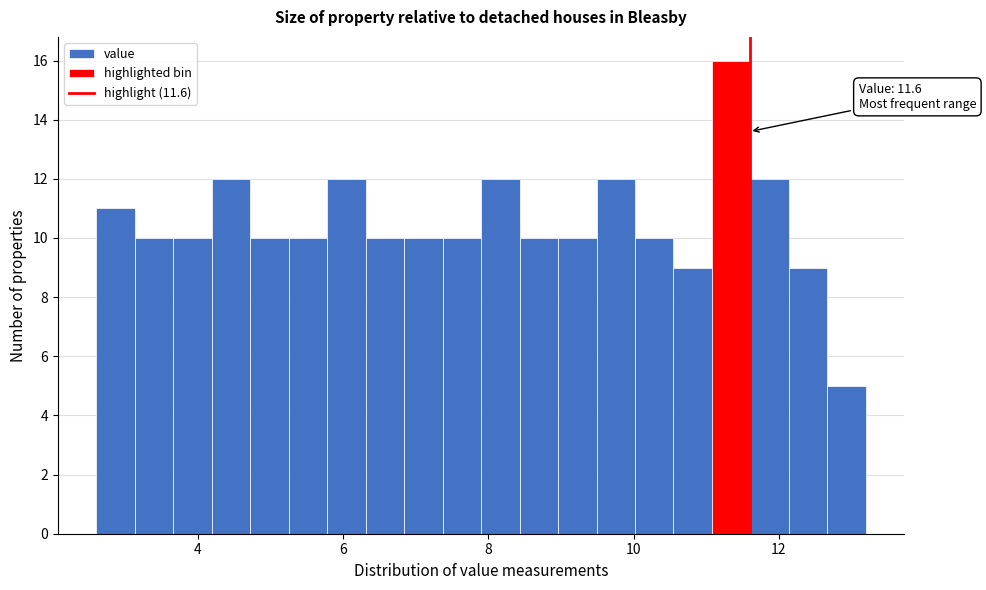

Around what value on the x-axis is the tallest bar? Give the approximate position of its centre, as read against the axis.

11.4